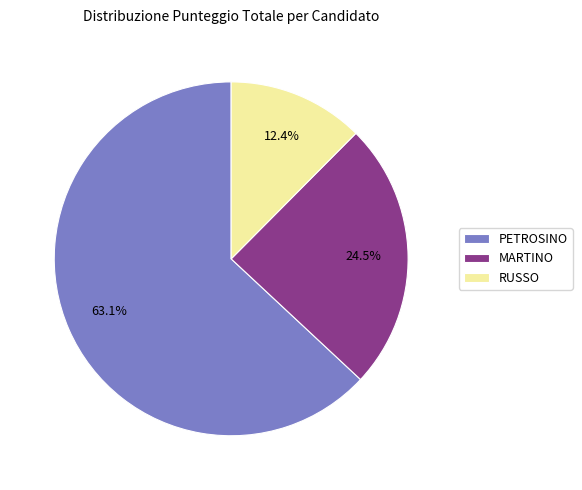

What is the smallest slice in the pie chart?

RUSSO